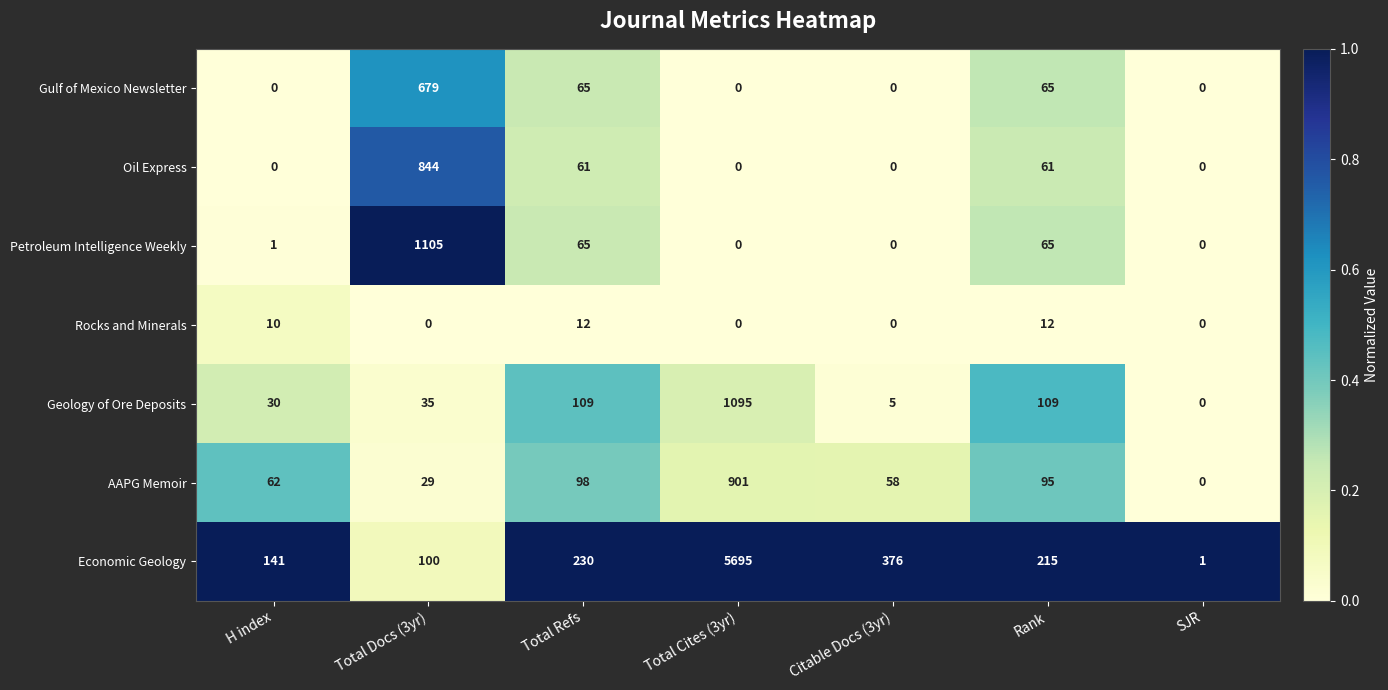

What is the maximum value for Gulf of Mexico Newsletter?

679